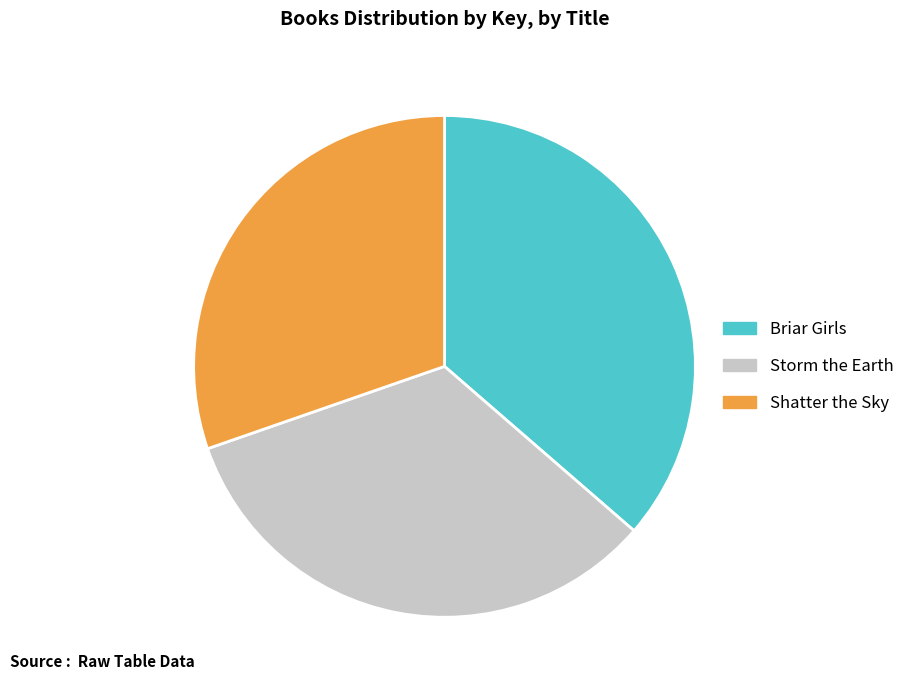

Which category has the smallest portion of the pie?

Shatter the Sky